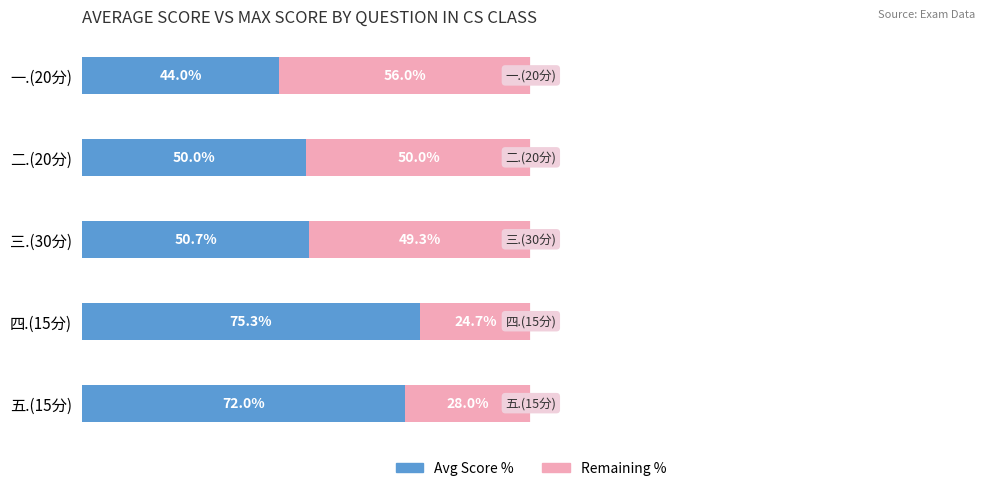

At which label does Avg Score % reach its minimum?

一.(20分)